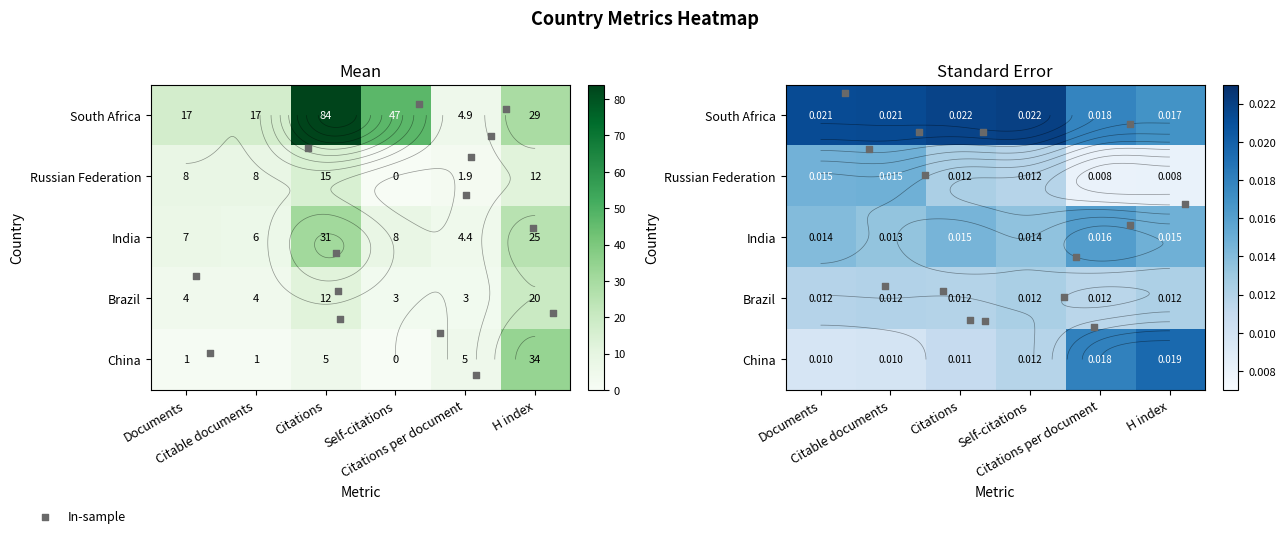

What value does the China series have at H index?

34.0